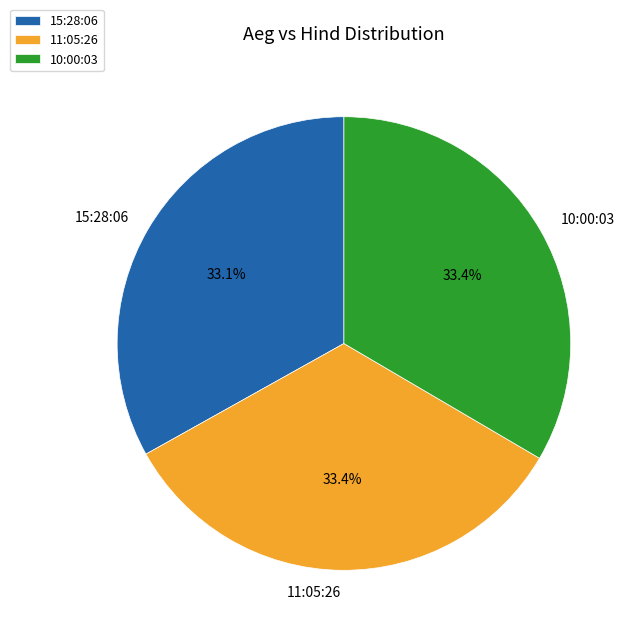

Is it true that 10:00:03 is 40% of the pie?

False